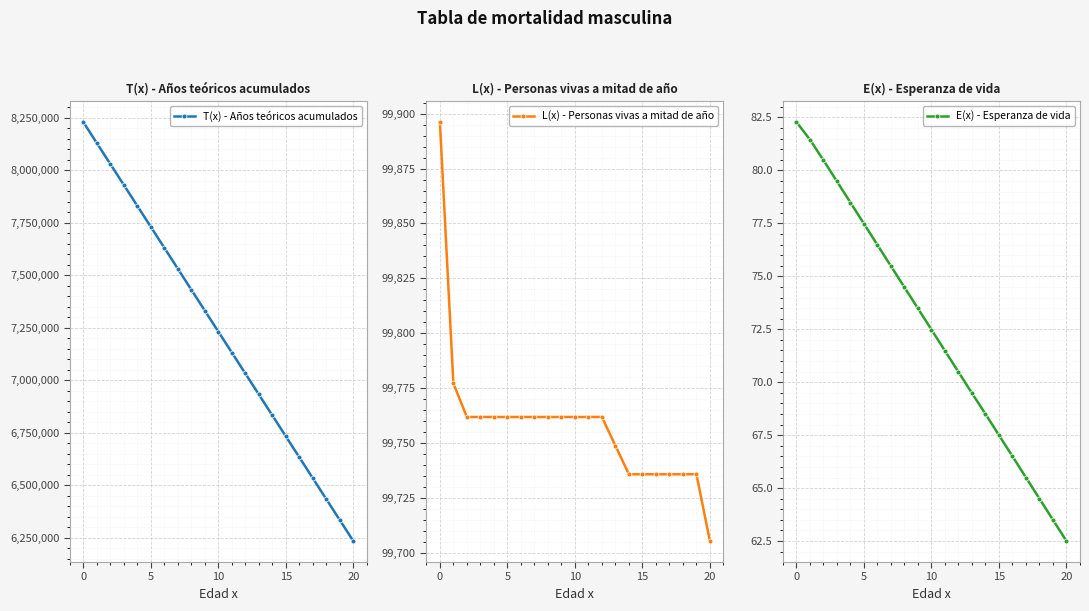

What is the smallest value displayed?

62.5